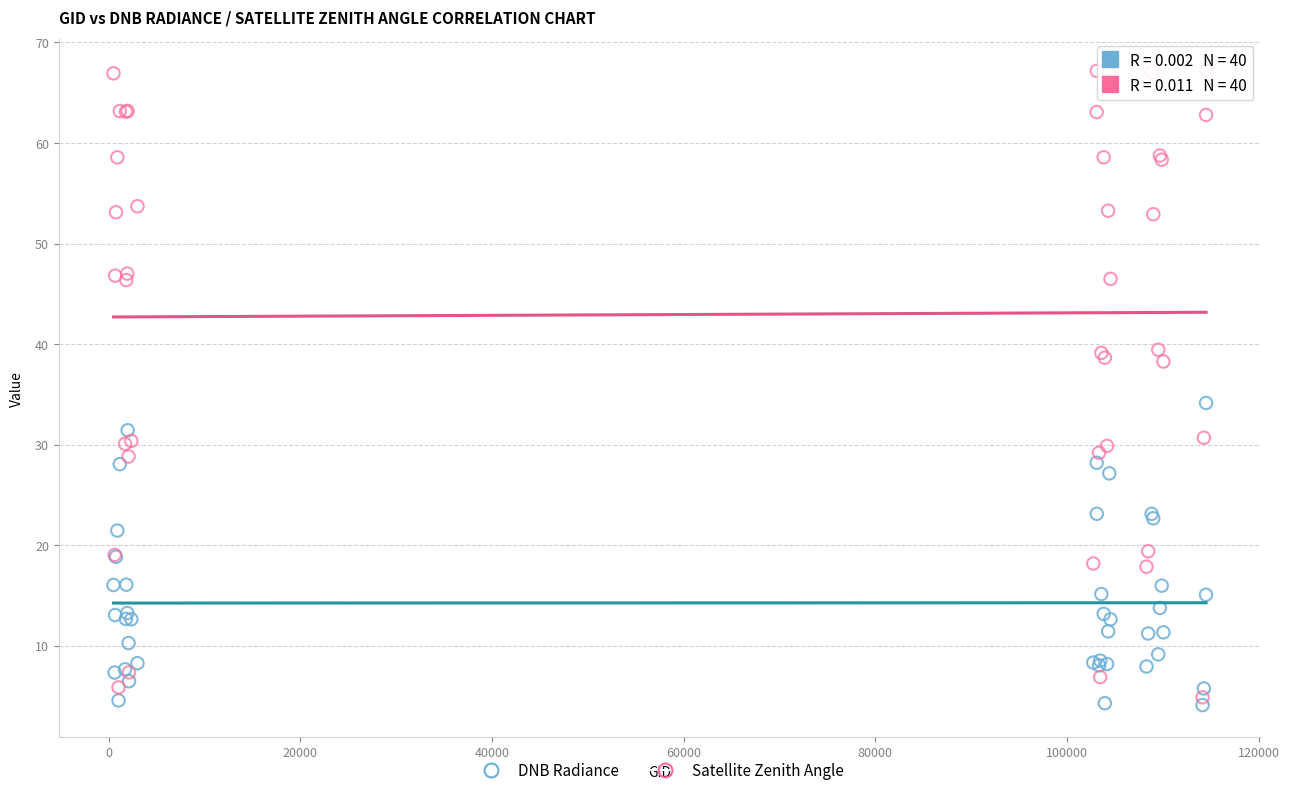

What are all the series names shown in the legend?

DNB Radiance, Satellite Zenith Angle